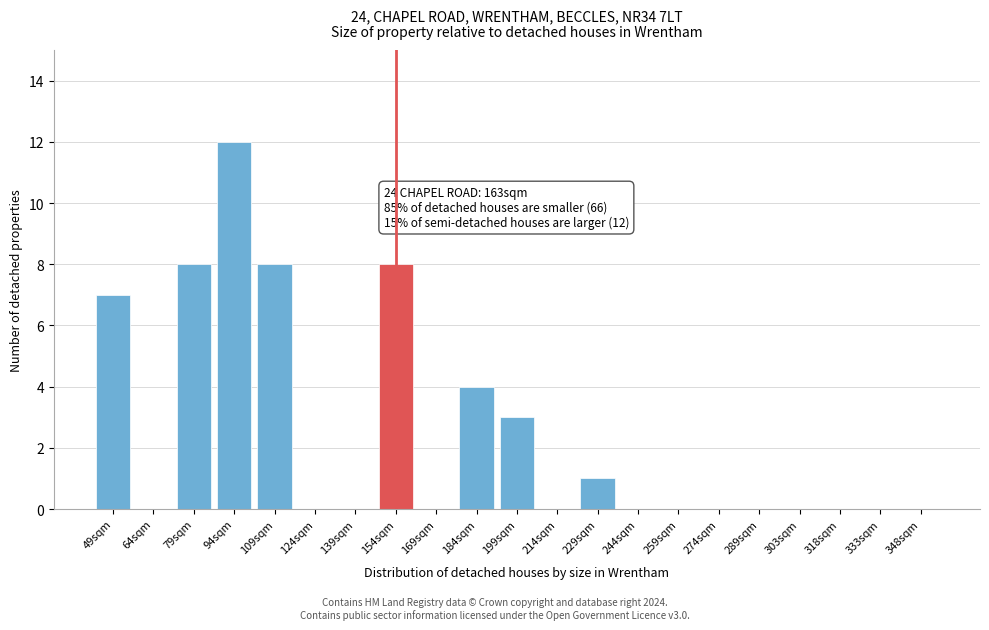

Reading left to right, transcribe all the data shown in this chart.

49sqm=7	64sqm=0	79sqm=8	94sqm=12	109sqm=8	124sqm=0	139sqm=0	154sqm=8	169sqm=0	184sqm=4	199sqm=3	214sqm=0	229sqm=1	244sqm=0	259sqm=0	274sqm=0	289sqm=0	303sqm=0	318sqm=0	333sqm=0	348sqm=0